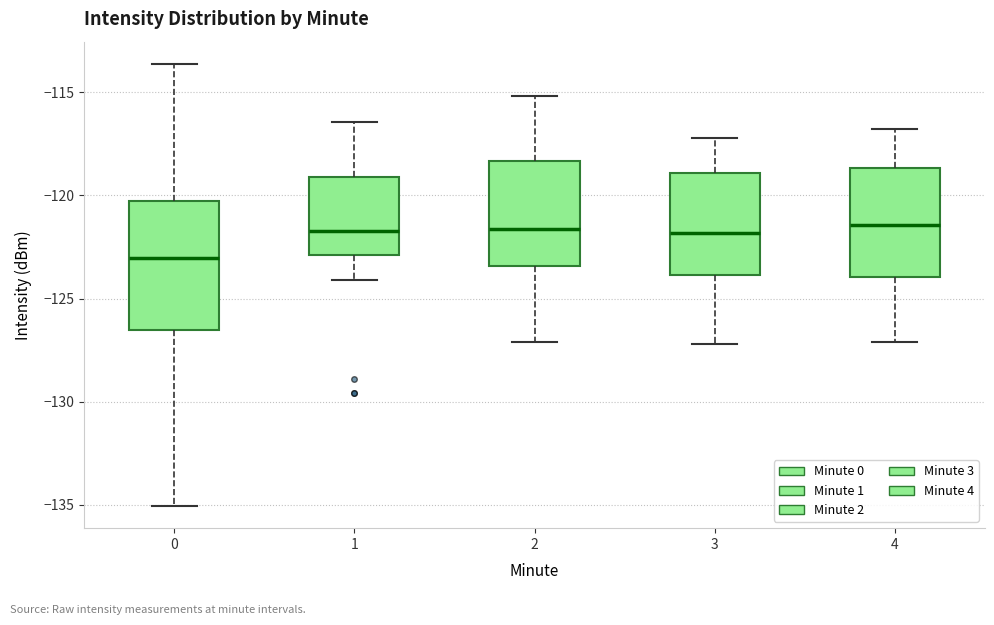

Where does the median line of the box at x = 2 sit on the y-axis? The values are not printed on the chart, so give them approximately, as read against the axis.

-121.5